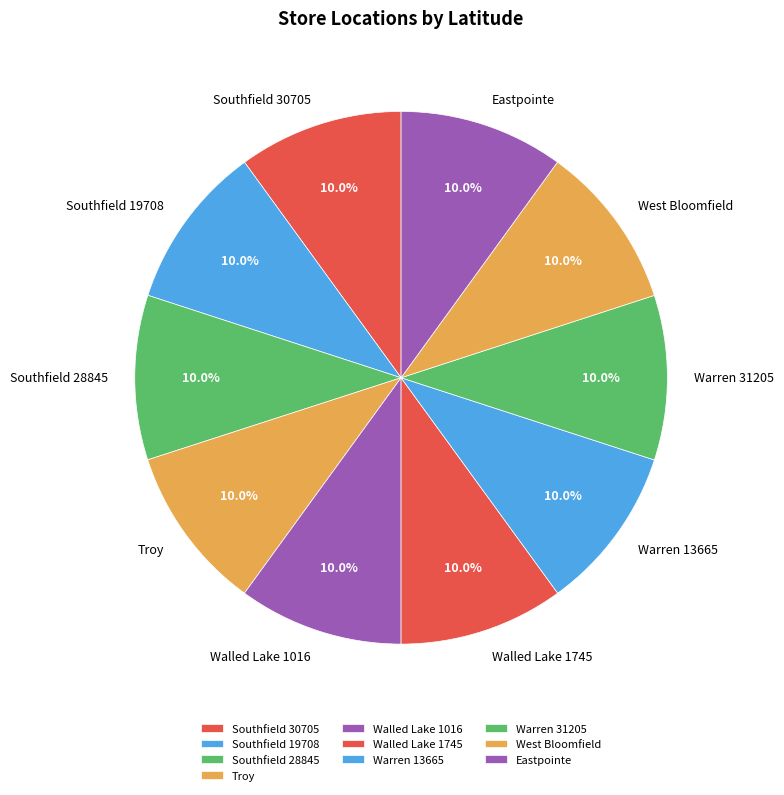

Combined, what portion of the pie is Warren 31205 and Southfield 30705?

20.0%